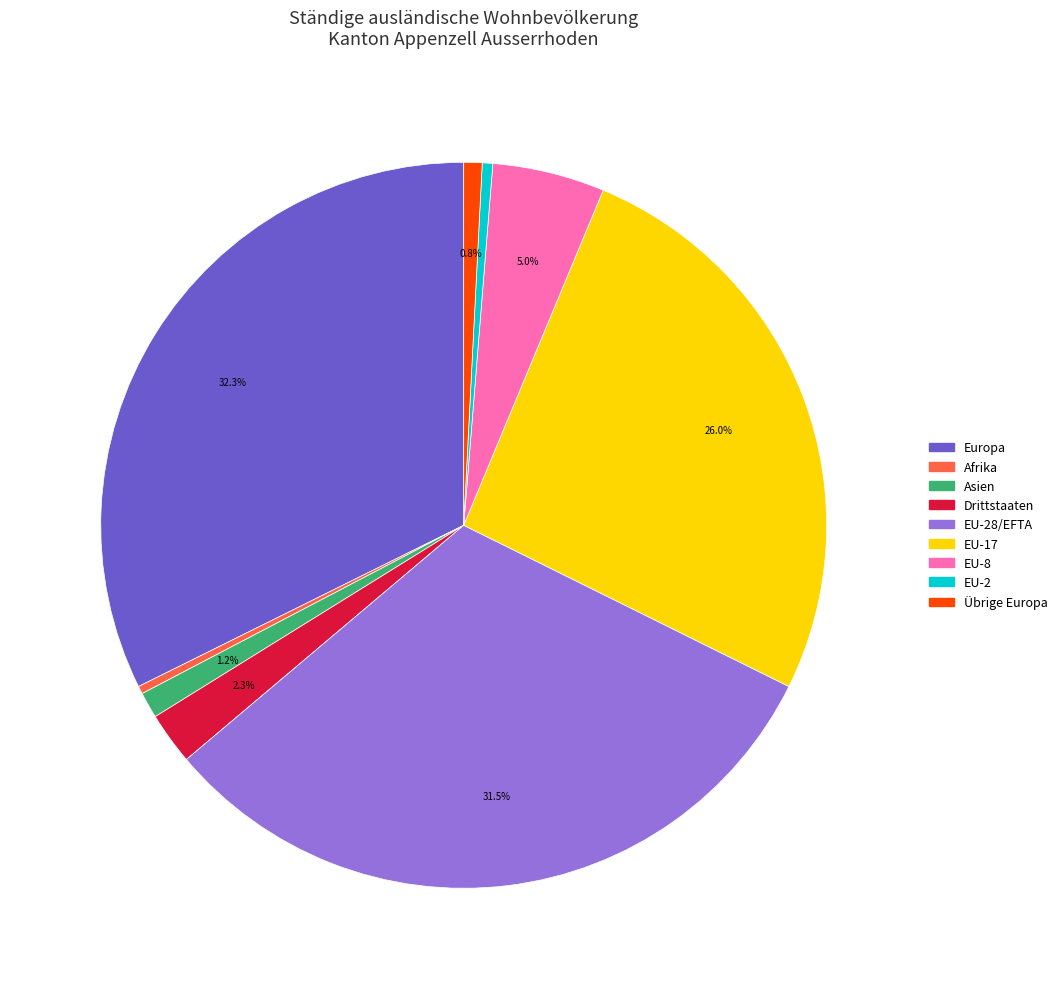

How many slices are in this pie chart?

9